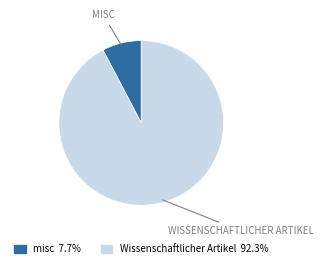

Which category has the biggest portion of the pie?

Wissenschaftlicher Artikel